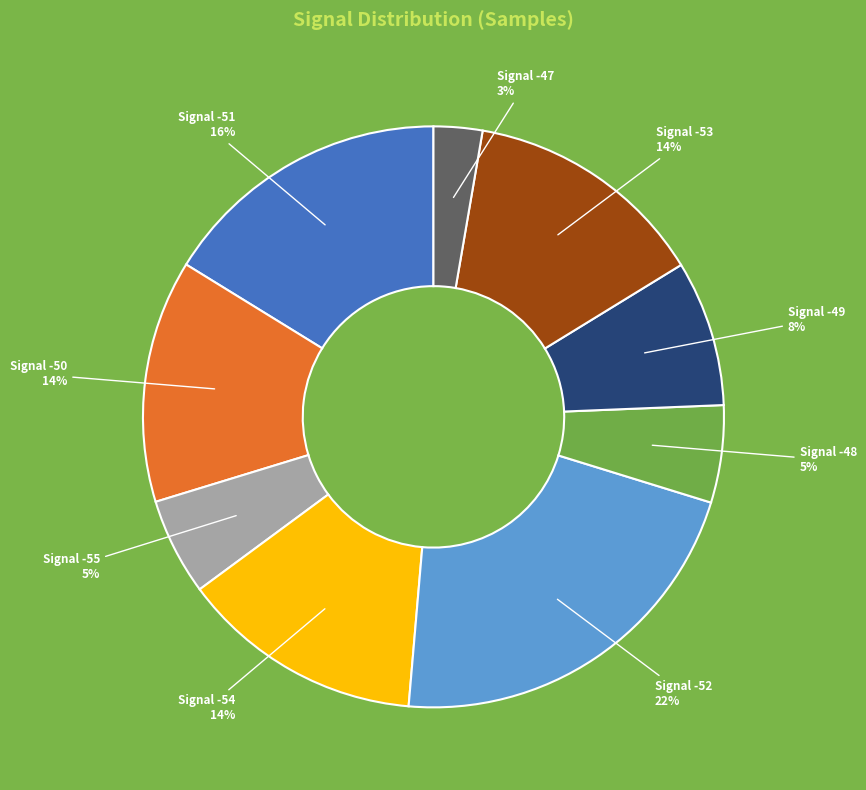

Which has a higher value, Signal -50 or Signal -49?

Signal -50